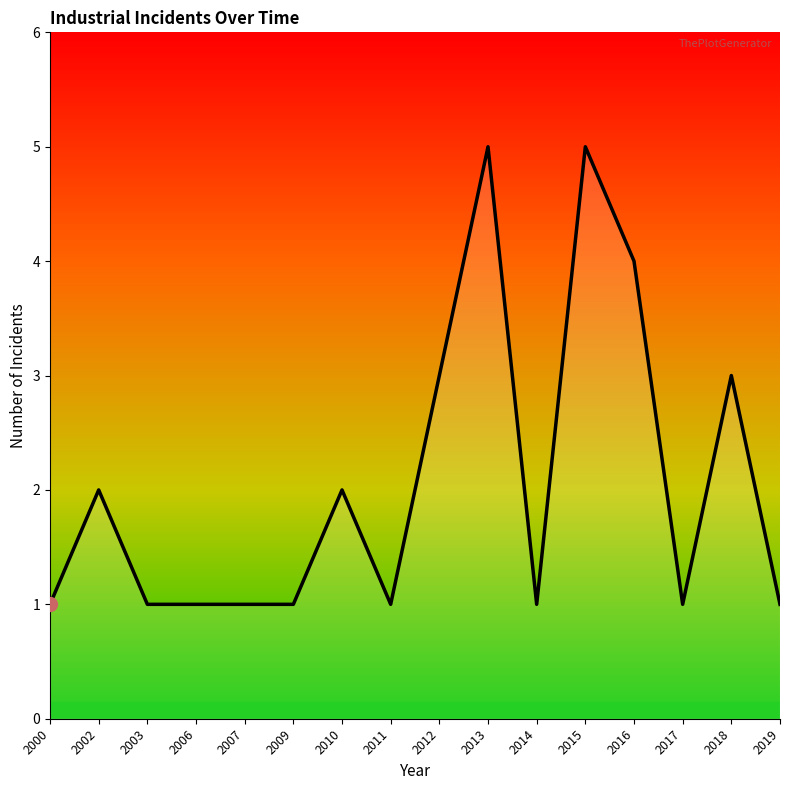

What is the difference between the maximum and minimum values?

4